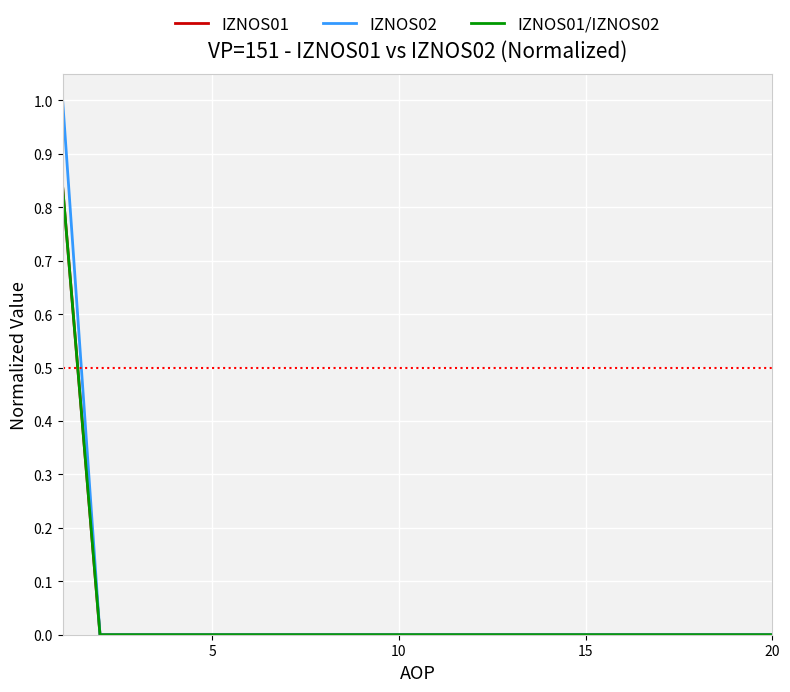

List the series in order of their peak value, lowest first.

IZNOS01, IZNOS01/IZNOS02, IZNOS02